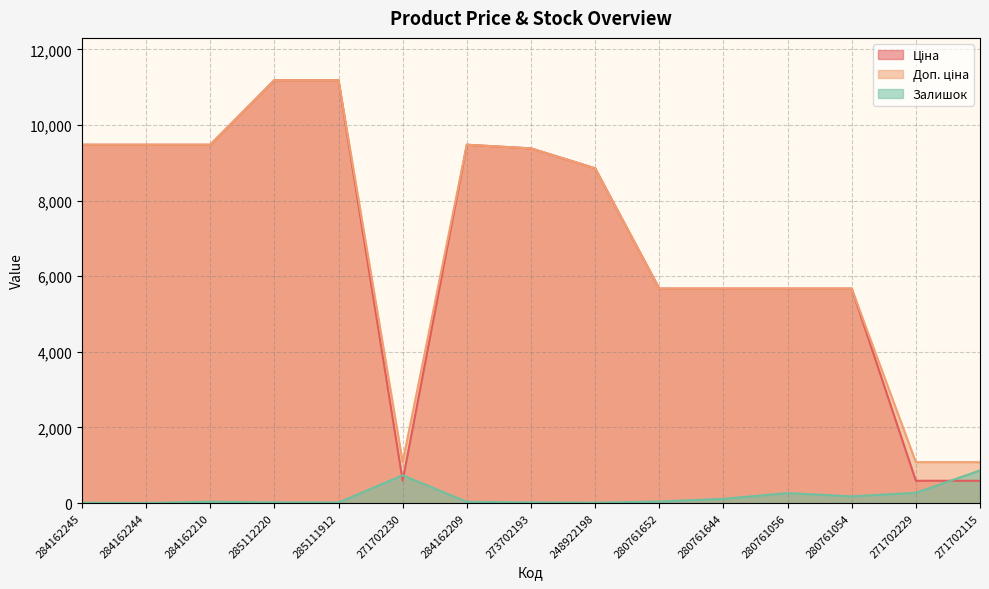

How many data points in Доп. ціна are less than 8856?

7